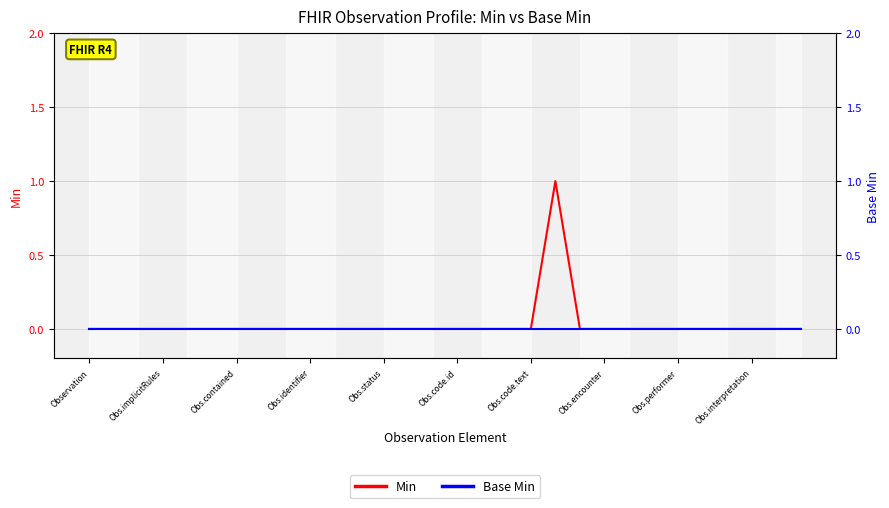

Does the chart have visible grid lines?

Yes